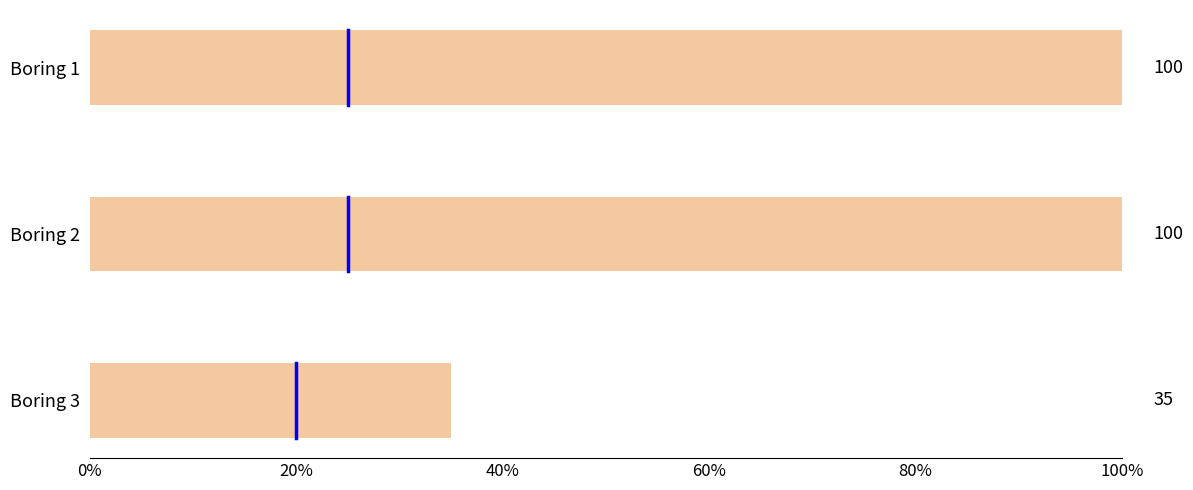

Are the bars horizontal?

Yes